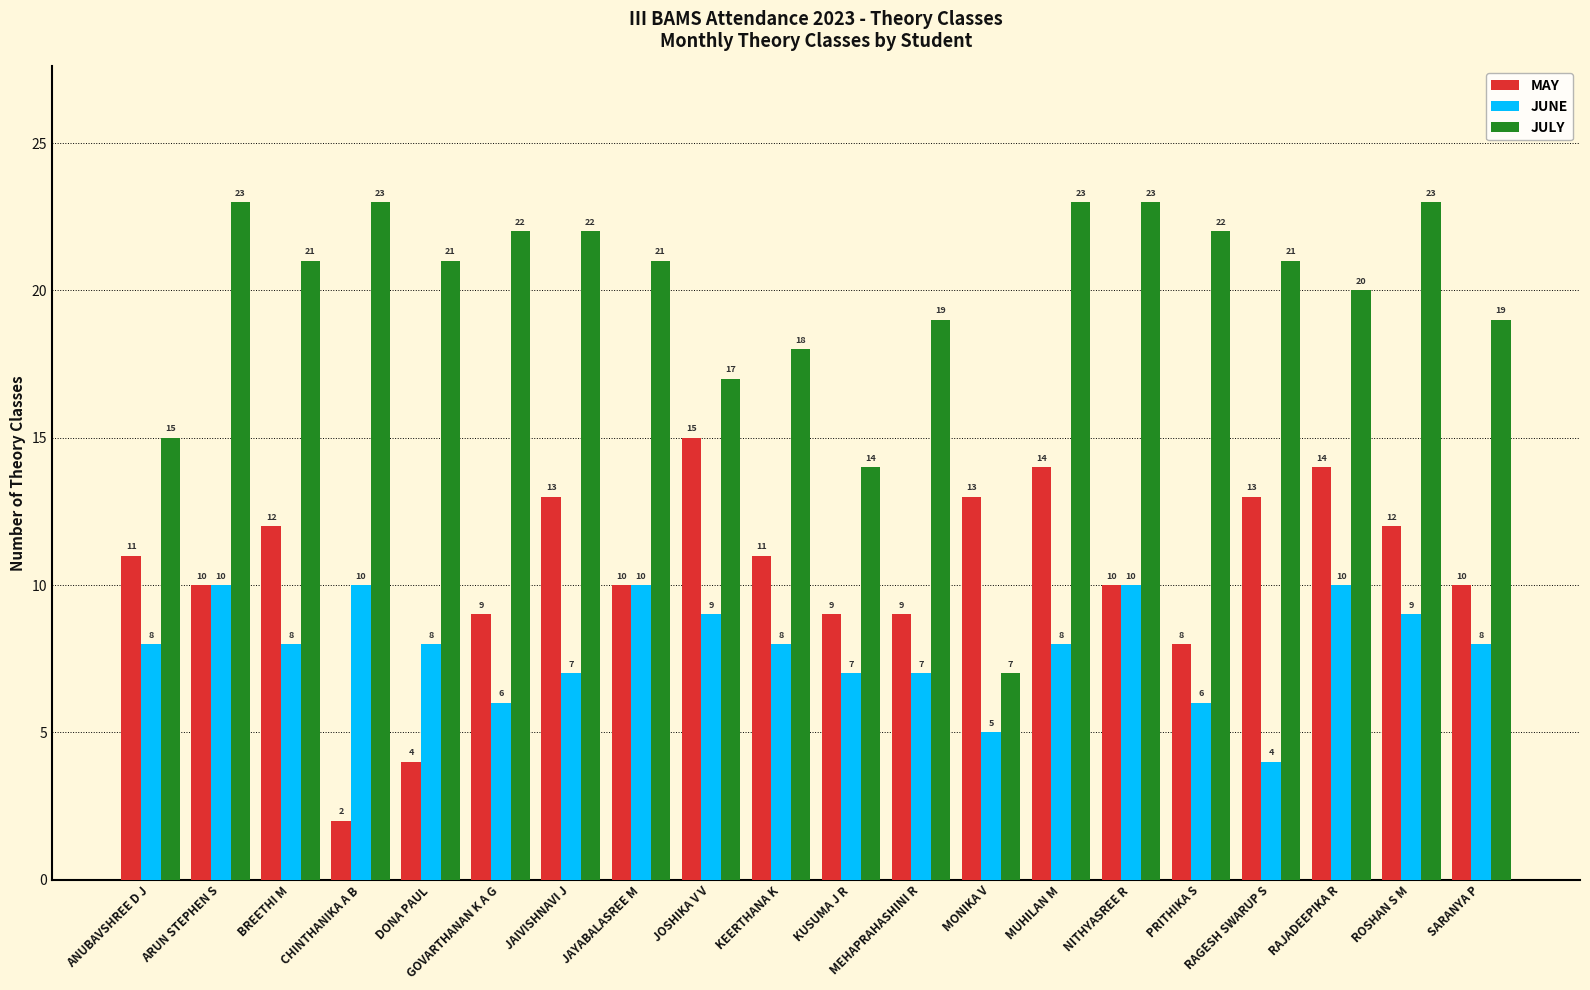

How many categories are shown in the chart?

20